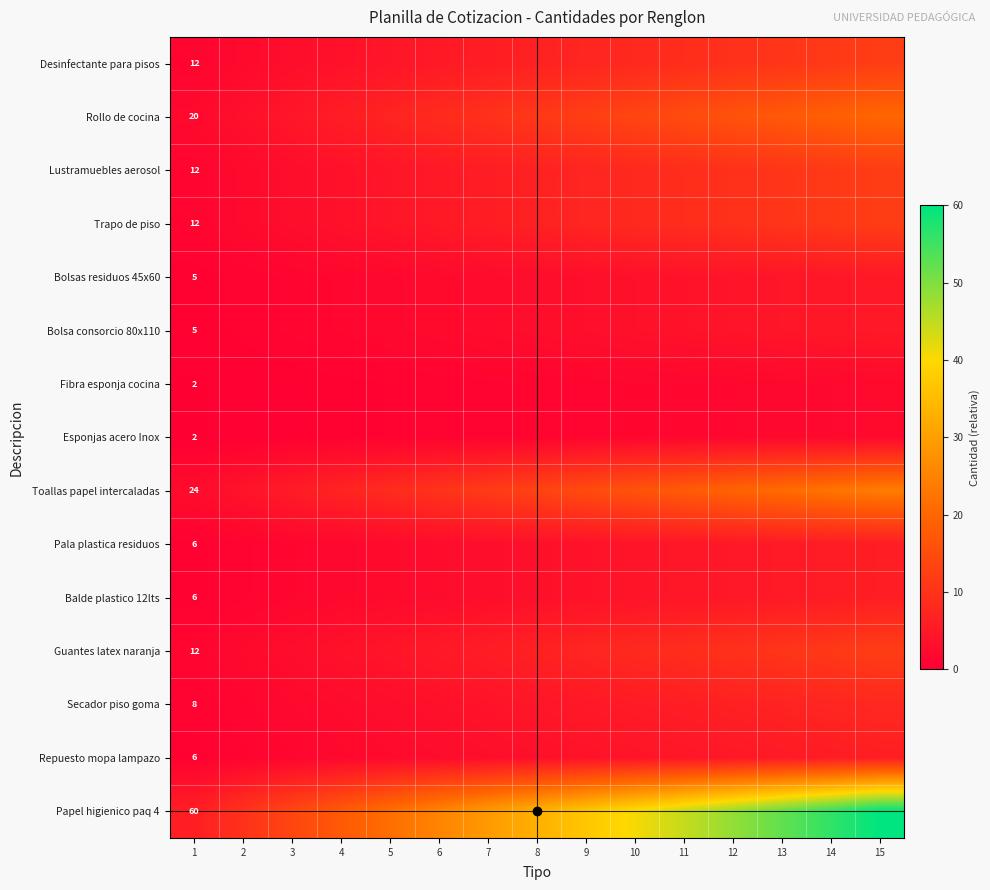

Which series has the largest range (max minus min)?

Papel higienico paq 4